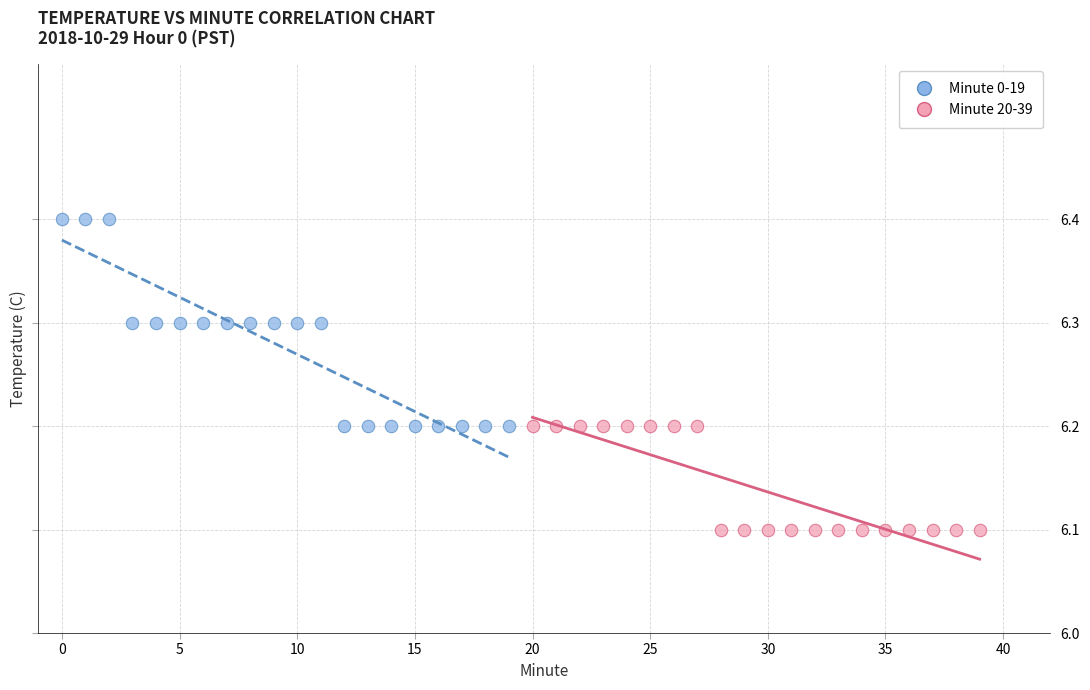

Which series has the widest spread of Y values?

Minute 0-19